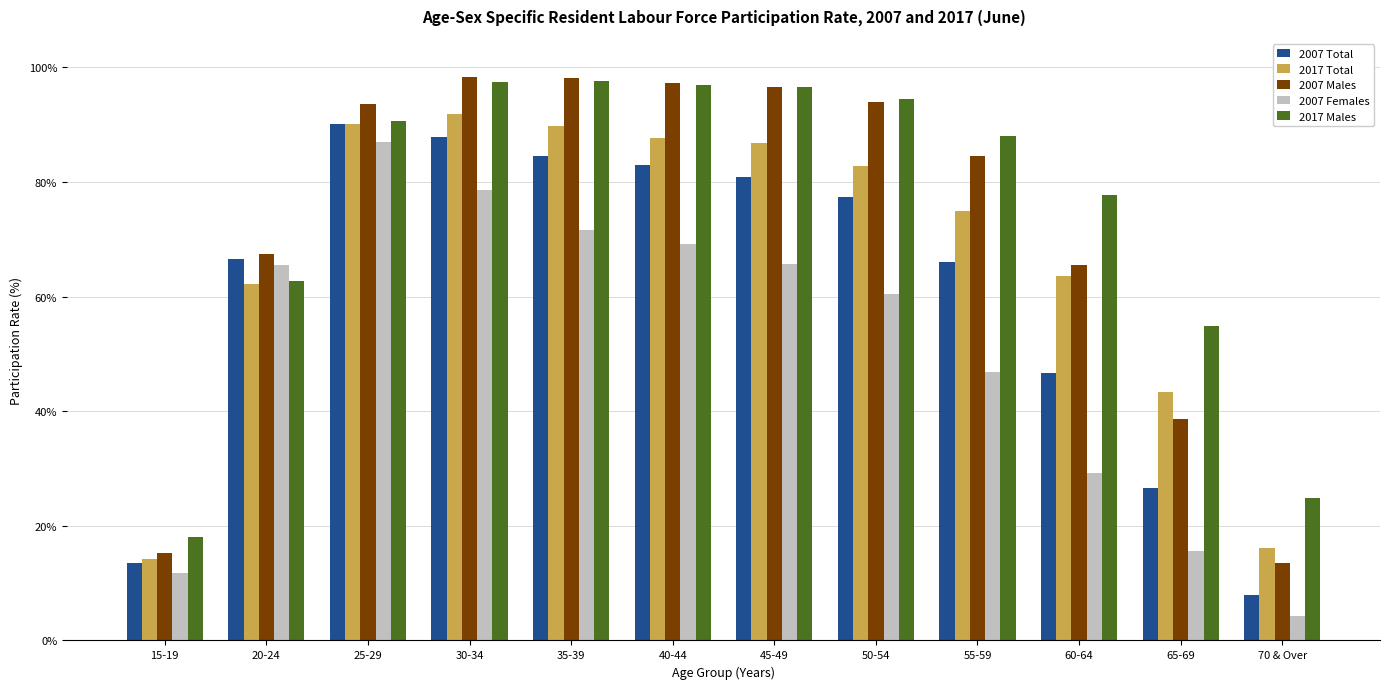

What position from the right is 60-64?

3